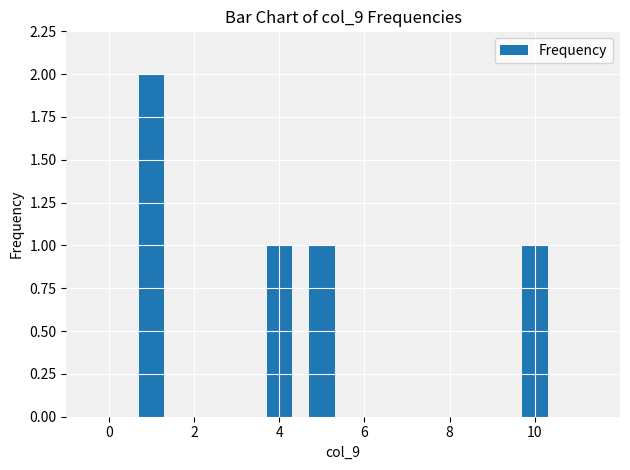

What is the sum of all values?

5